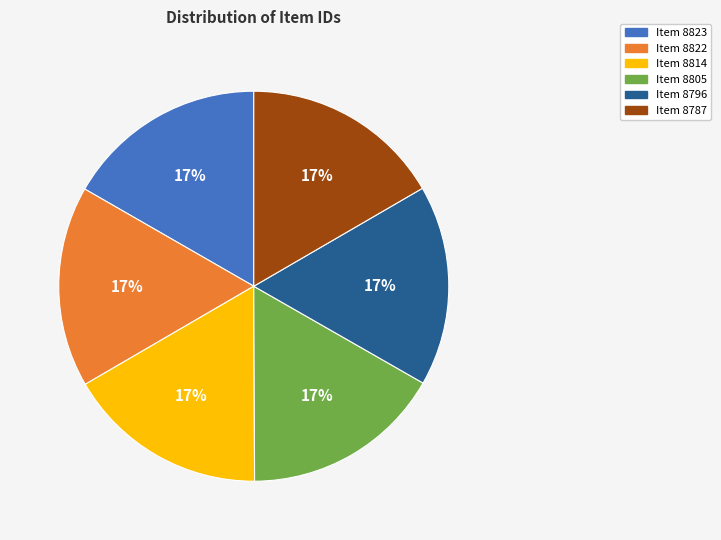

Combined, do Item 8822 and Item 8787 account for over 50%?

No